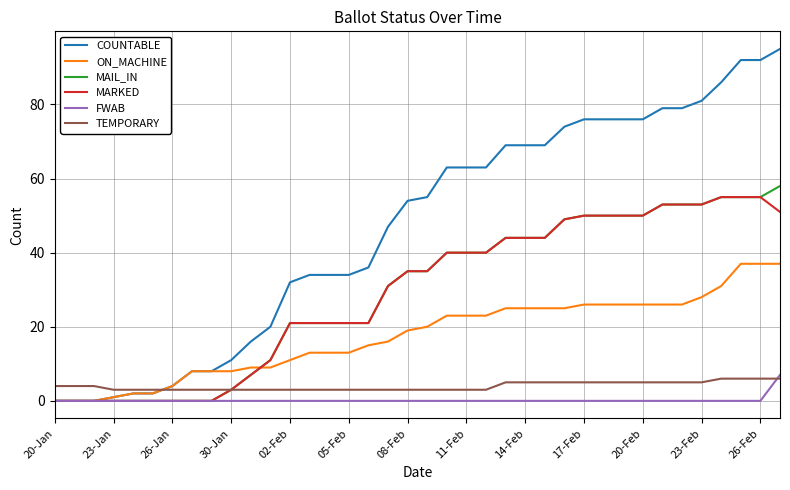

What is the lowest value of the TEMPORARY series?

3